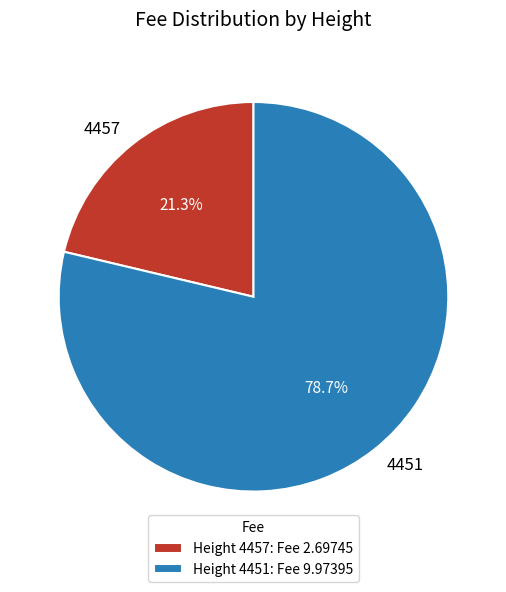

What is the smallest slice in the pie chart?

4457